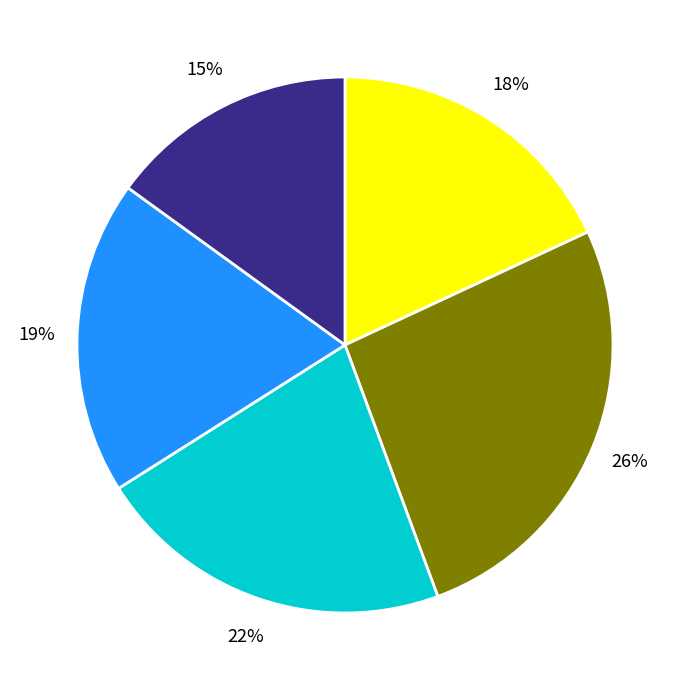

Does any single category account for the majority?

No